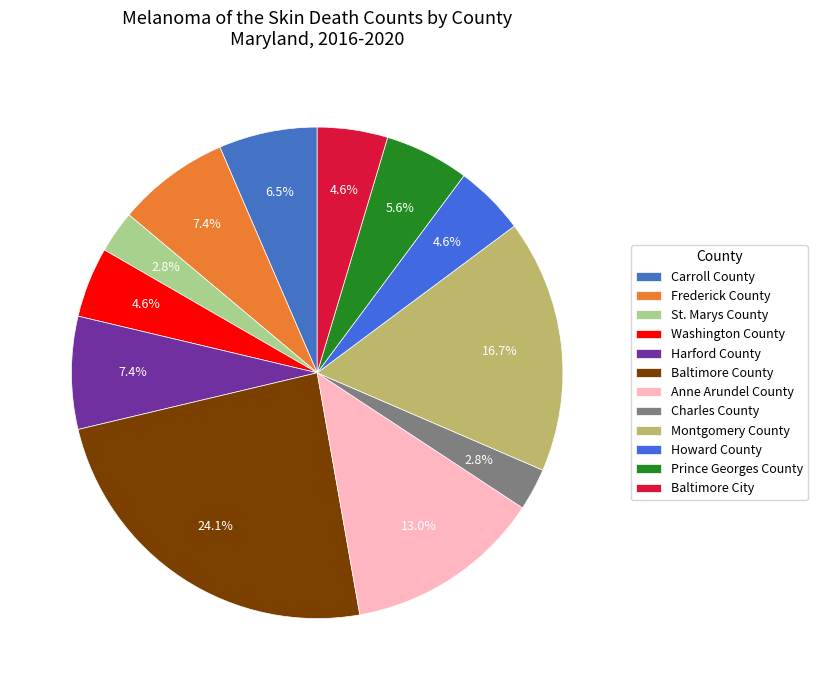

To the nearest percent, what percentage of the pie is Howard County?

5%